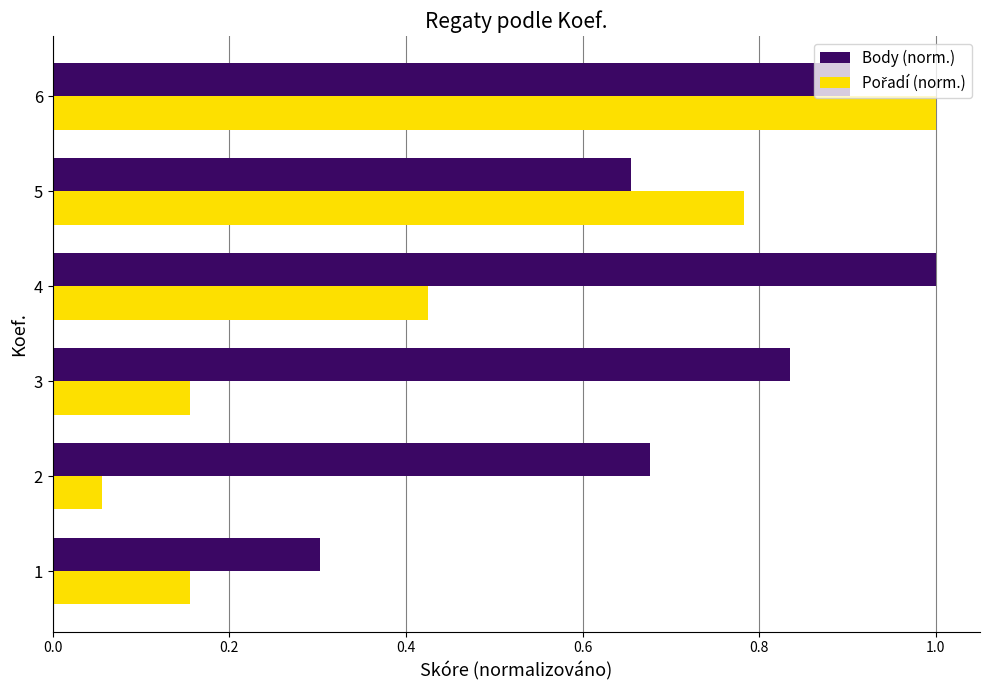

Which series changed the most between 5 and 6?

Body (norm.)